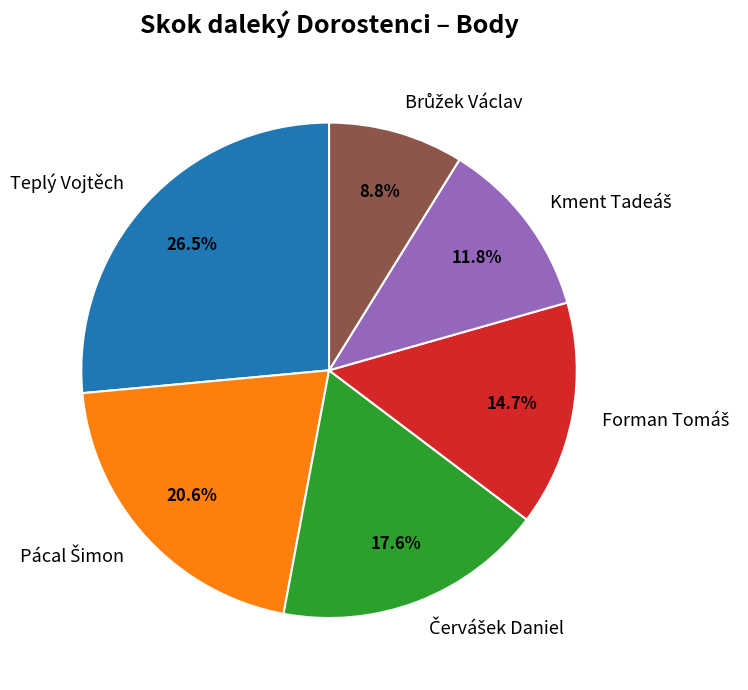

What is the smallest slice in the pie chart?

Brůžek Václav